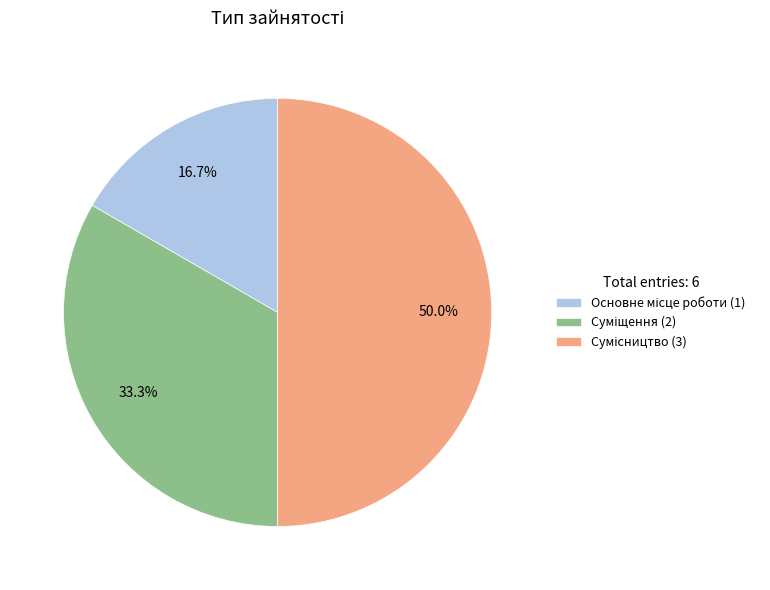

What percentage is the Суміщення slice, to the nearest percent?

33%